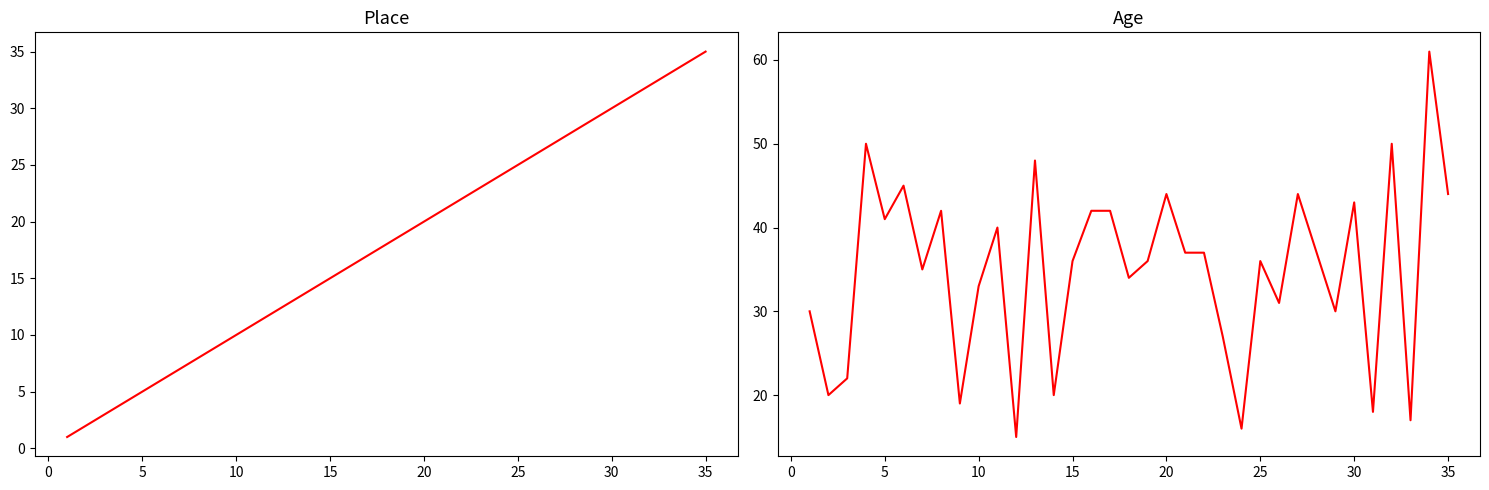

Count the number of data series in this chart.

2